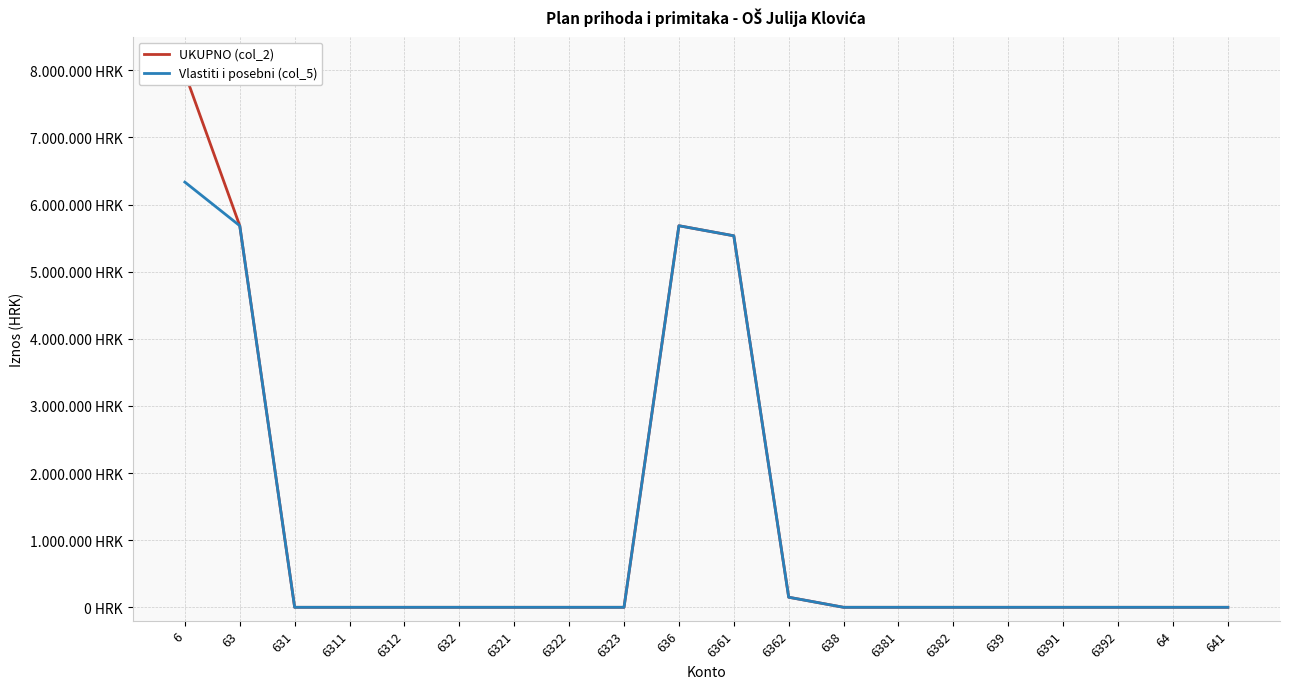

What is the difference between the Vlastiti i posebni (col_5) values at 632 and 6362?

150000